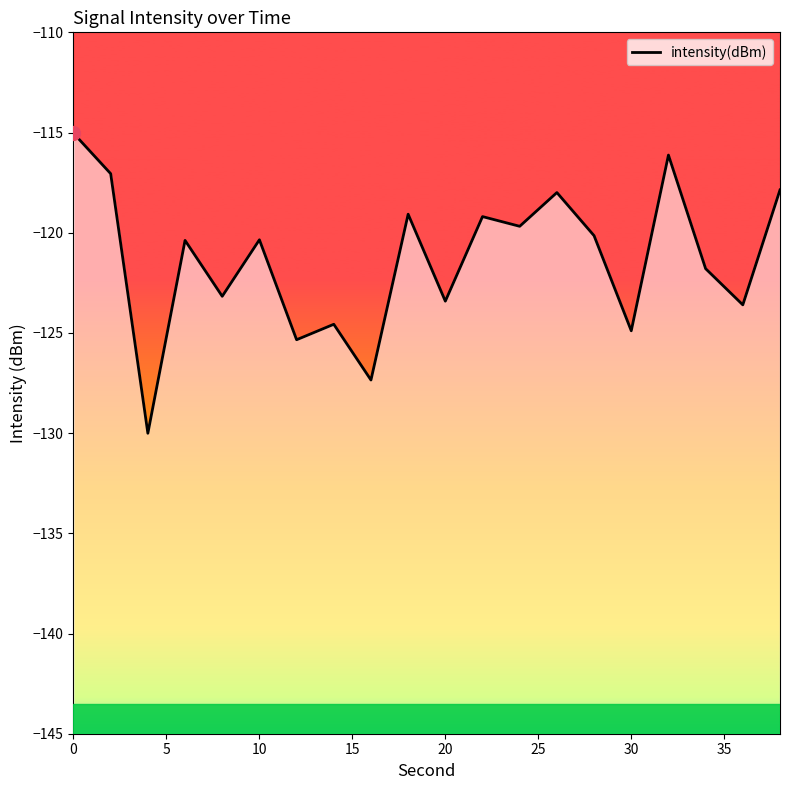

How many lines are shown in the chart?

1